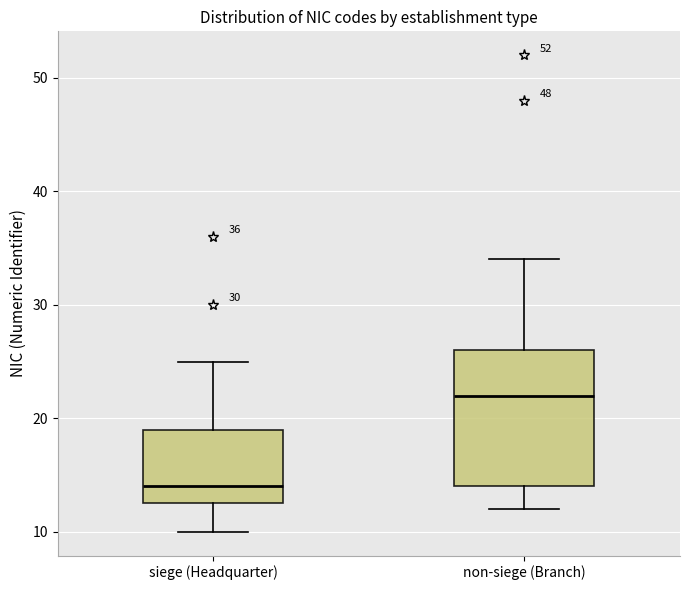

Comparing the boxes themselves (not the whiskers), which one is the tallest?

non-siege (Branch)